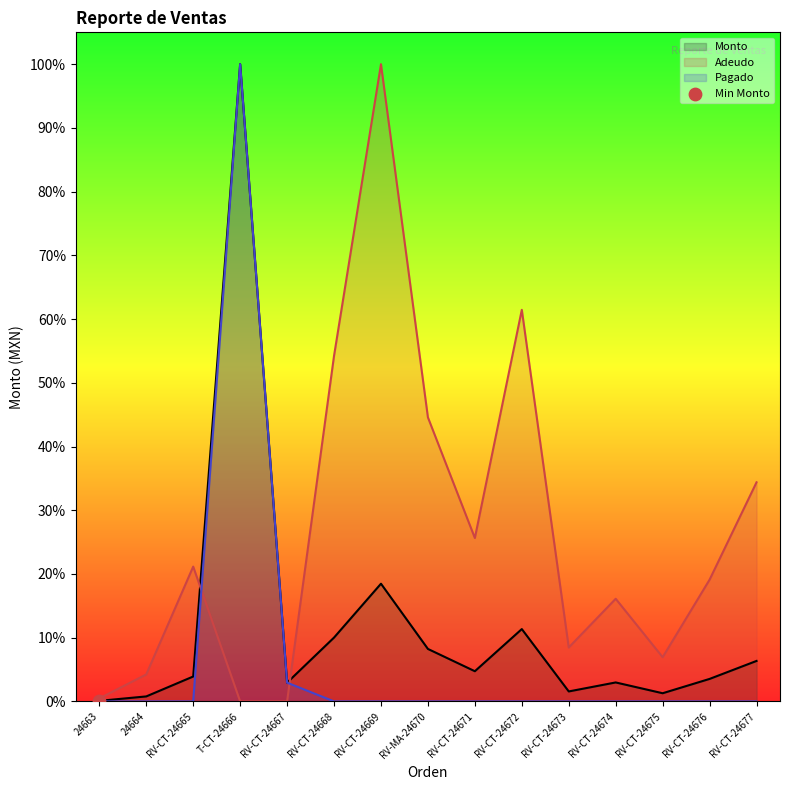

Which series reaches the minimum Y coordinate?

Adeudo